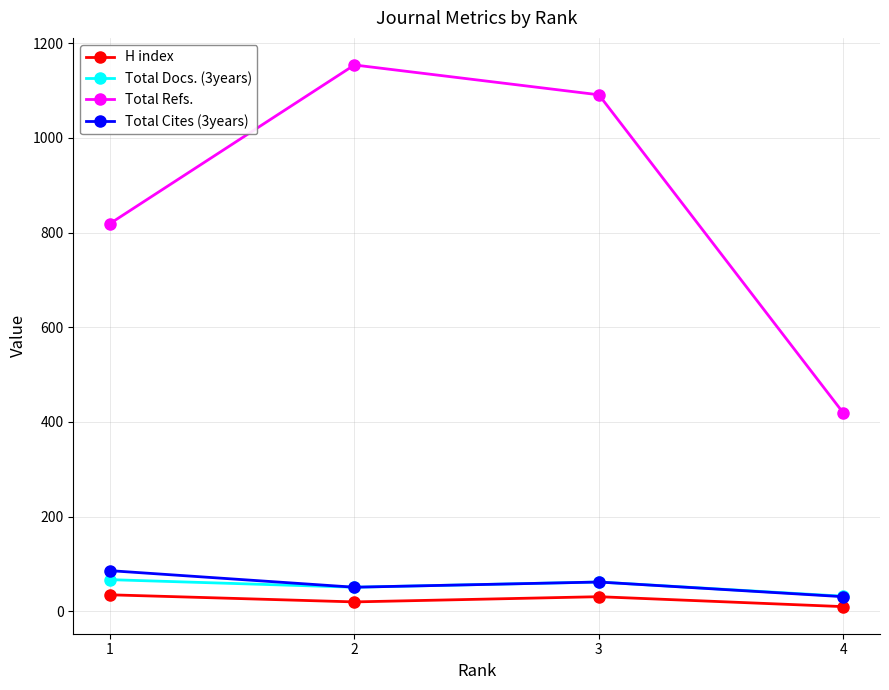

Is this an area chart (filled region under the line)?

No